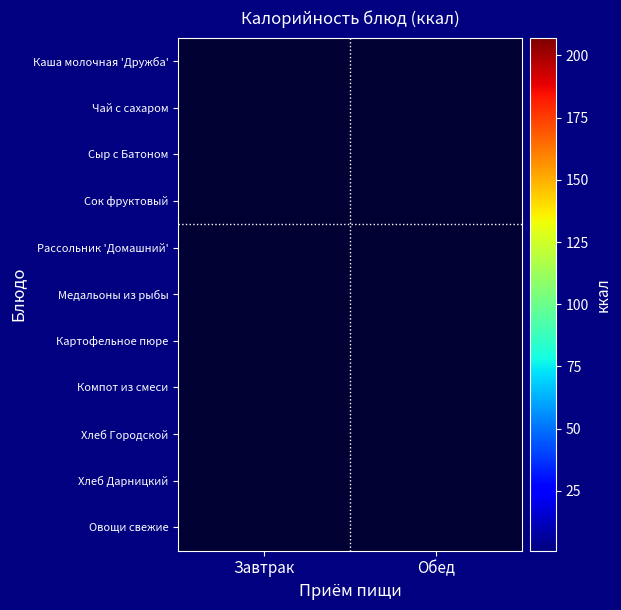

Between Завтрак and Обед, which series saw the biggest shift?

Медальоны из рыбы